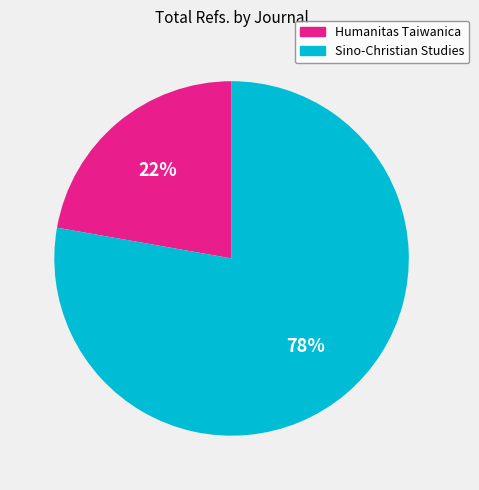

Approximately how many times larger is the value at Sino-Christian Studies compared to Humanitas Taiwanica?

3.5